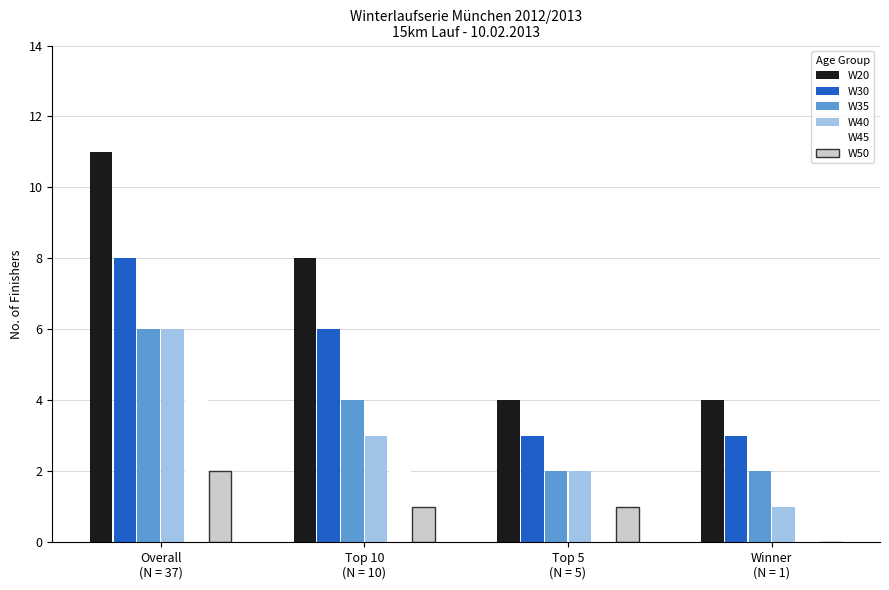

What is the sum of all W40 values?

12